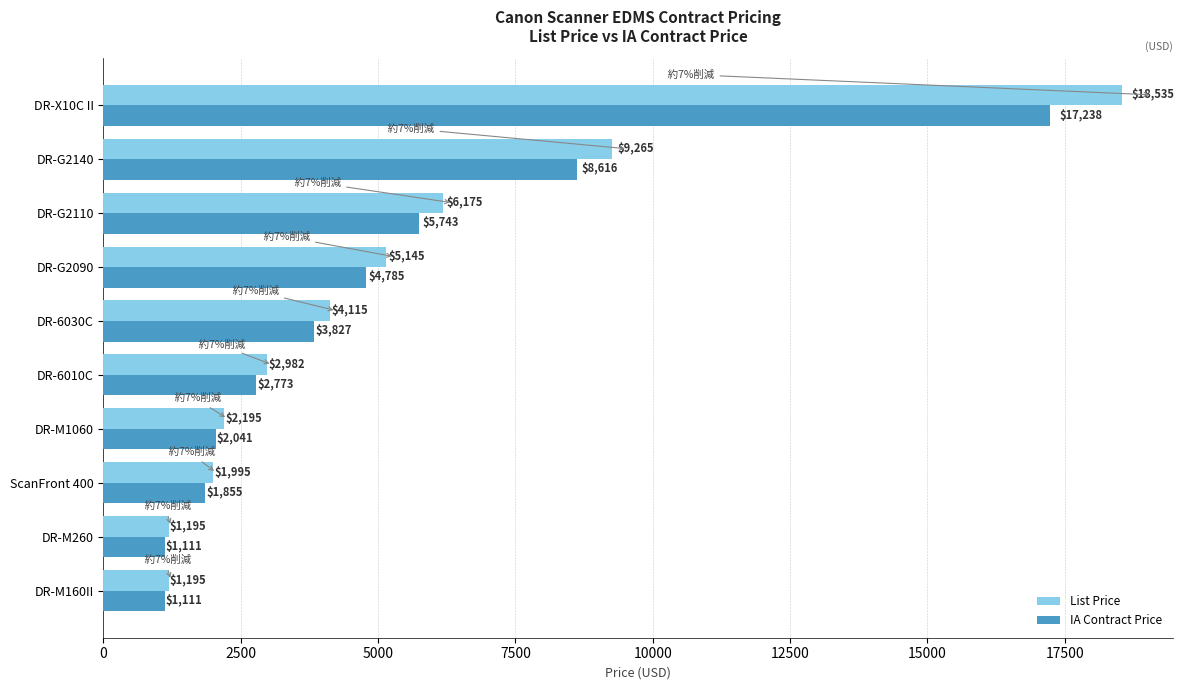

How many data points in List Price are less than 4115?

5